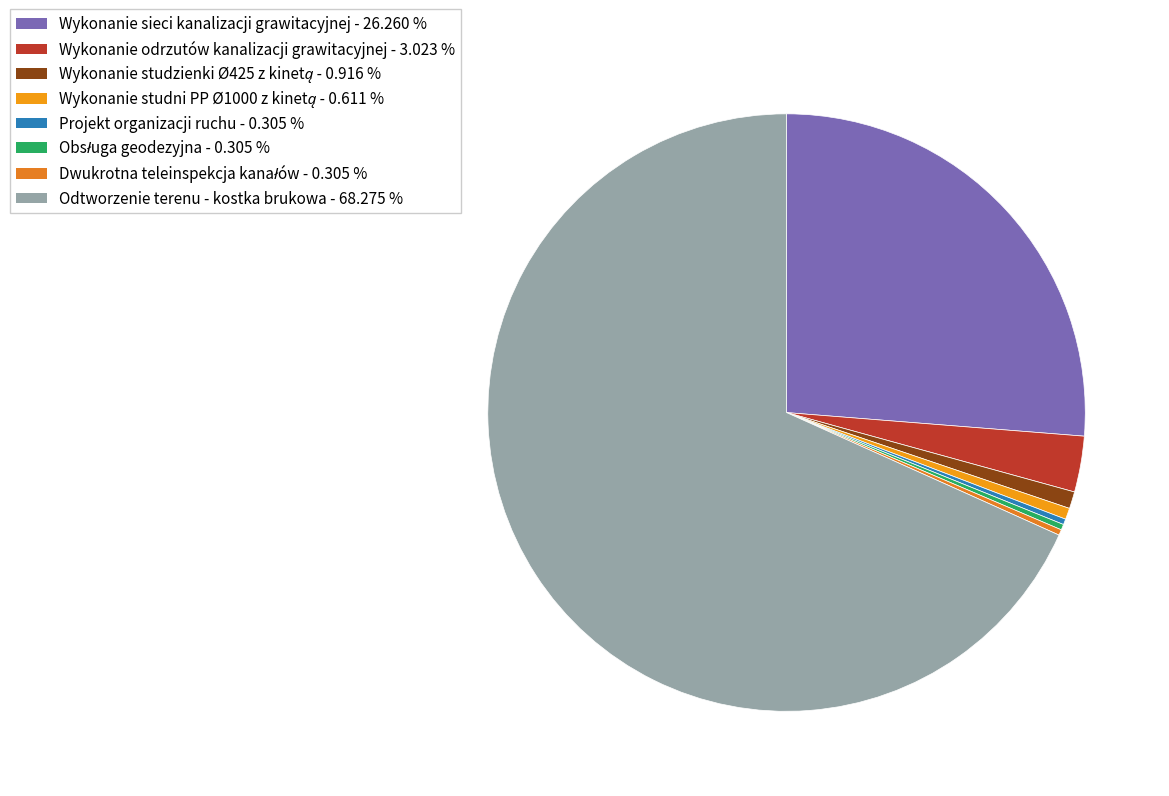

Is the sum of Wykonanie studzienki Ø425 z kinetą and Projekt organizacji ruchu greater than half?

No